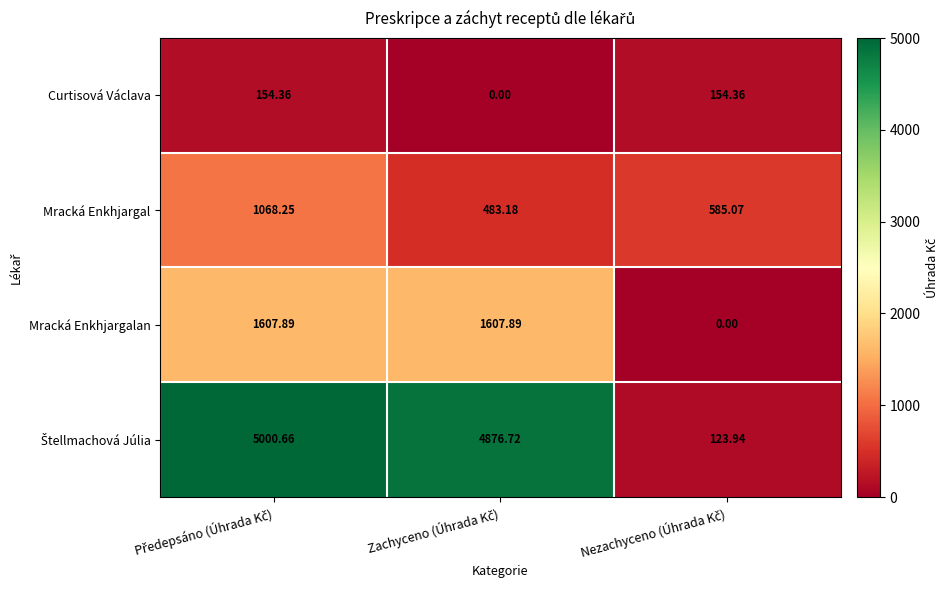

How many series are shown in this chart?

4